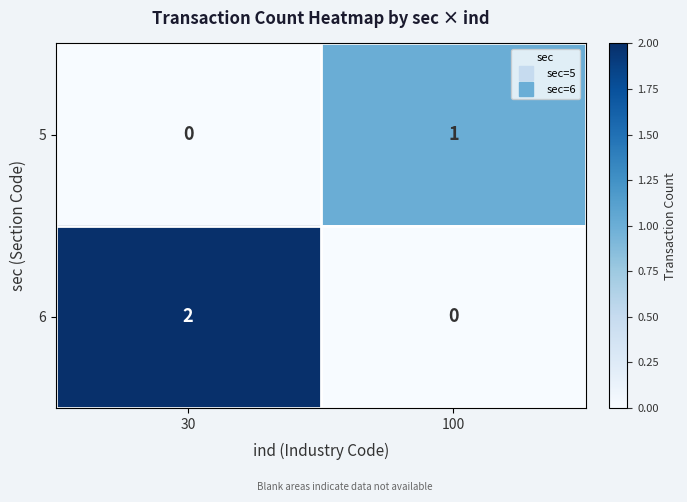

At which label is 5 closest to 0?

30